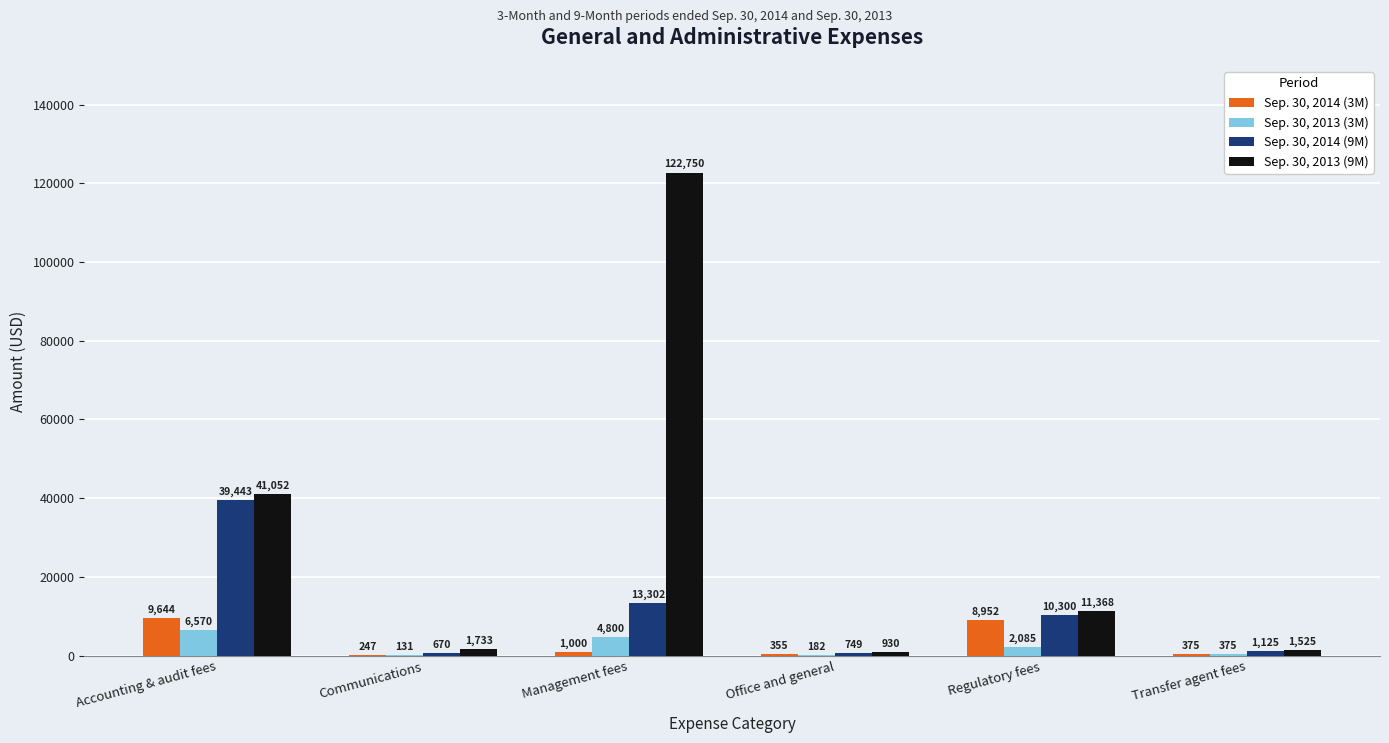

How many groups of bars are there?

6